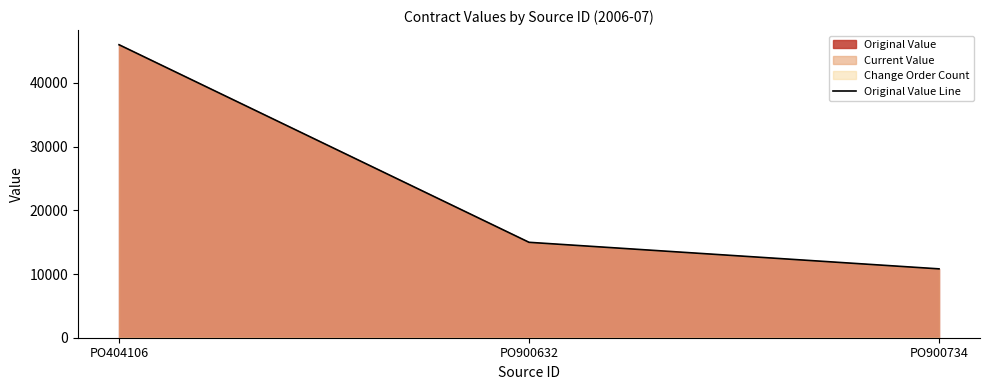

The chart shows a value of 4747.7 at PO900632. True or false?

False